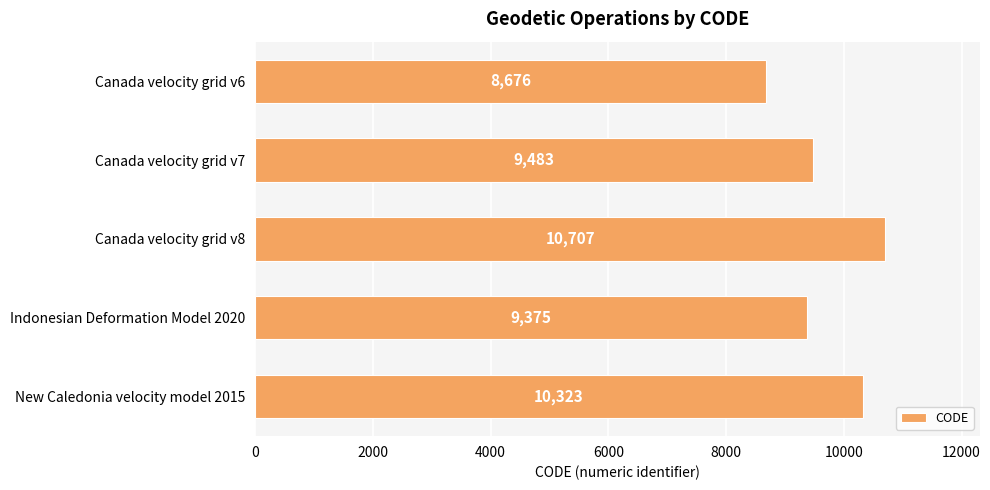

Reading top to bottom, transcribe all the data shown in this chart.

Canada velocity grid v6=8676	Canada velocity grid v7=9483	Canada velocity grid v8=10707	Indonesian Deformation Model 2020=9375	New Caledonia velocity model 2015=10323